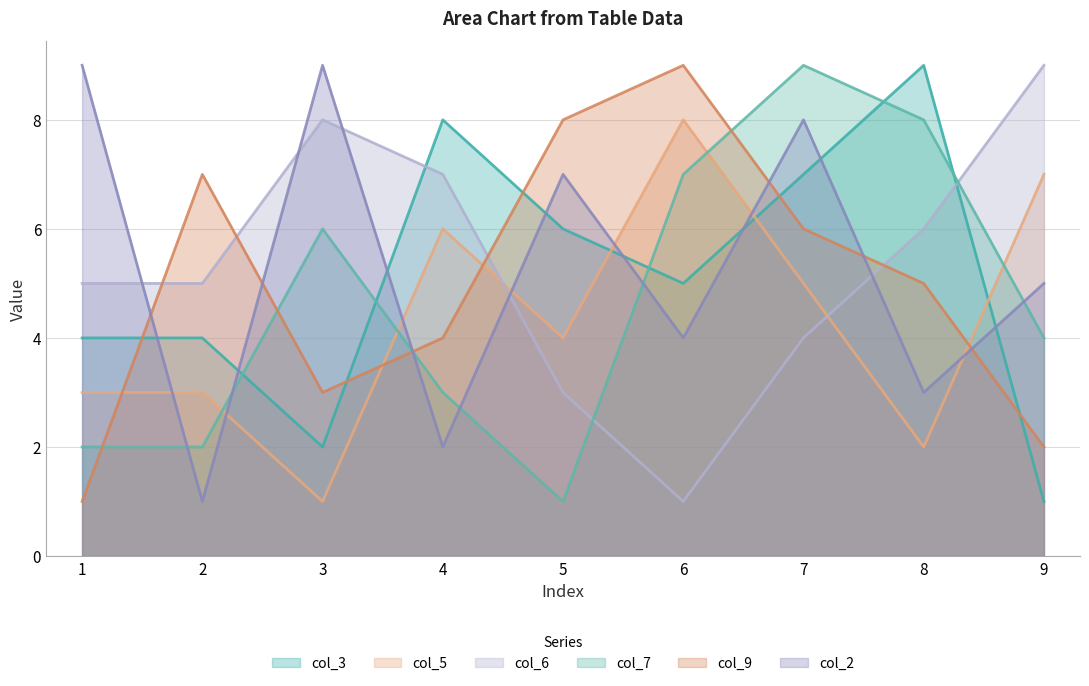

What is the sum of all col_7 values?

42